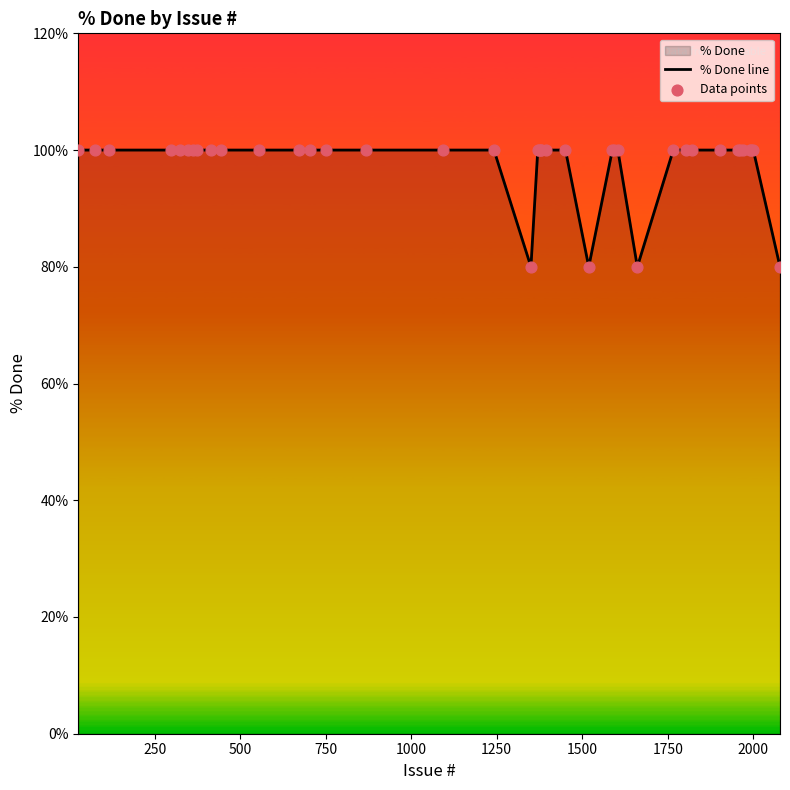

At how many categories does at least one series exceed 86?

36